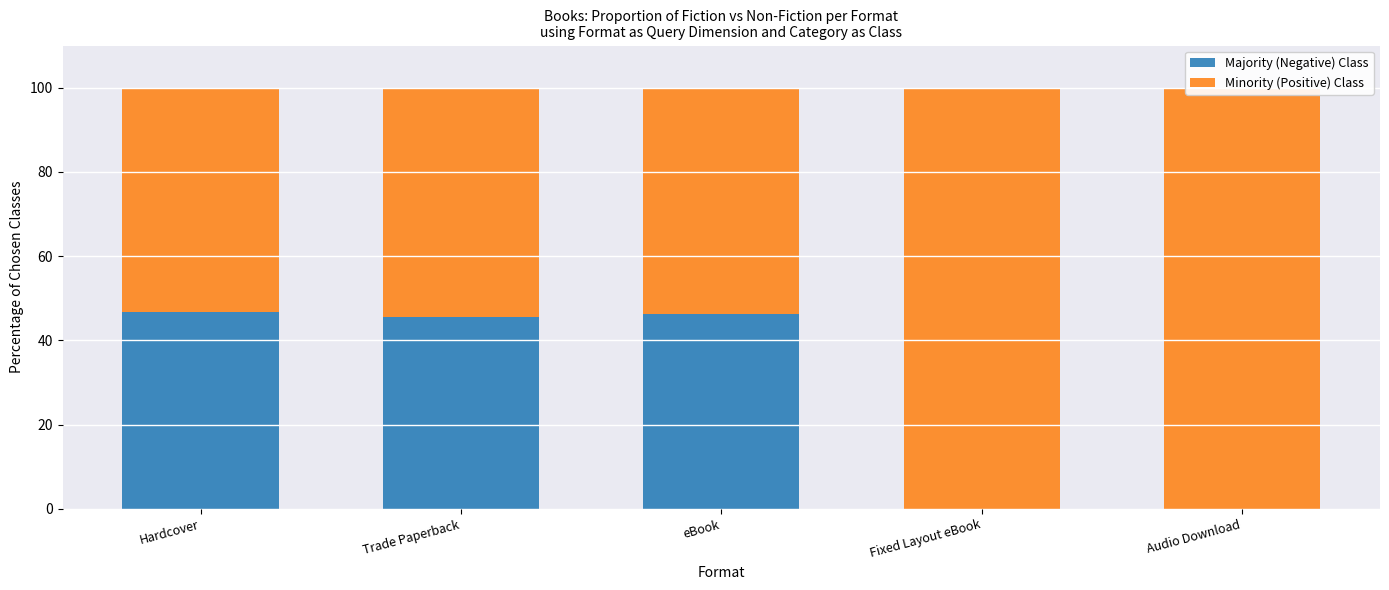

Which label corresponds to the largest value in the chart?

Fixed Layout eBook